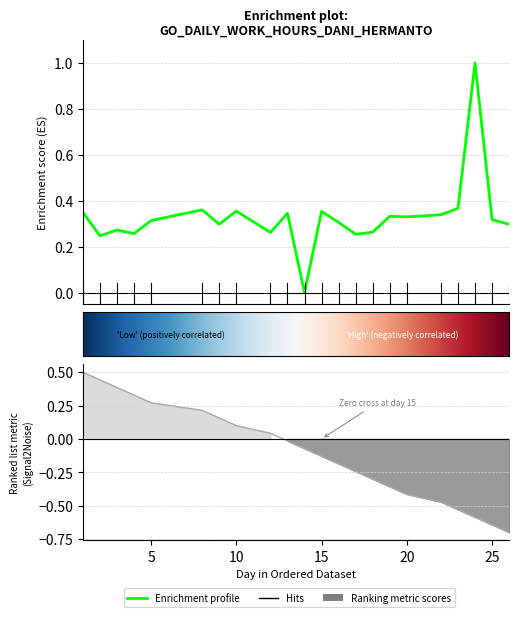

How many categories are shown in the chart?

22